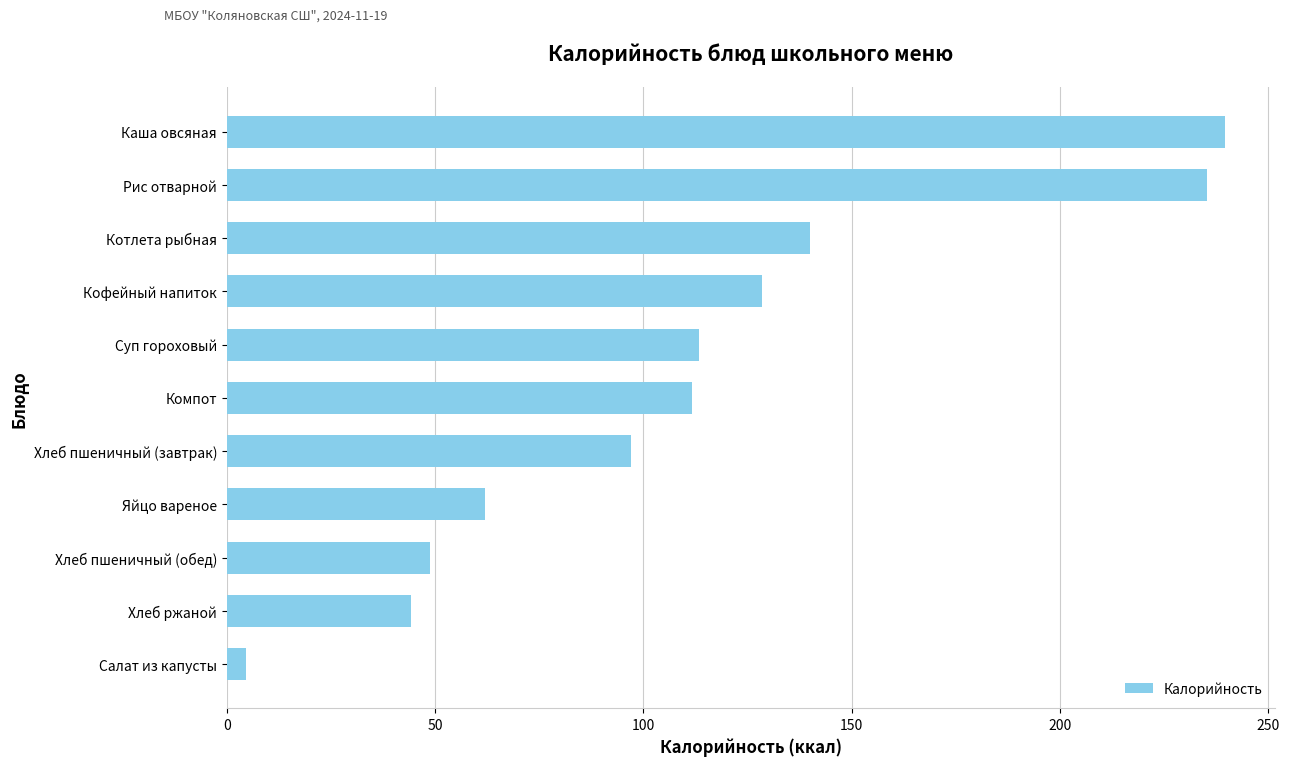

How many bars are there in total?

11